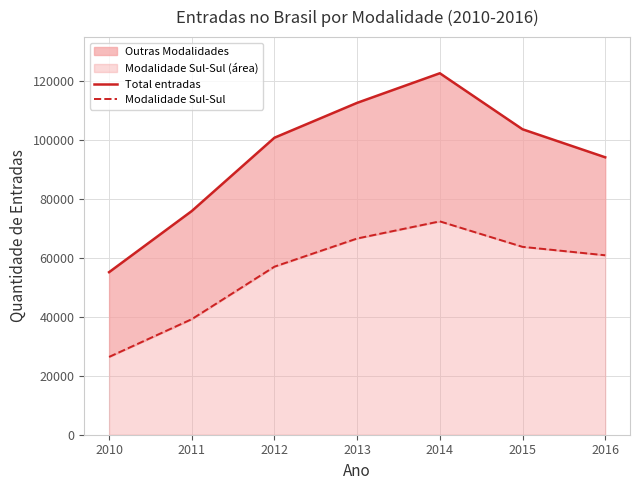

True or false: Modalidade Sul-Sul has a value of 35457 at 2010.

False